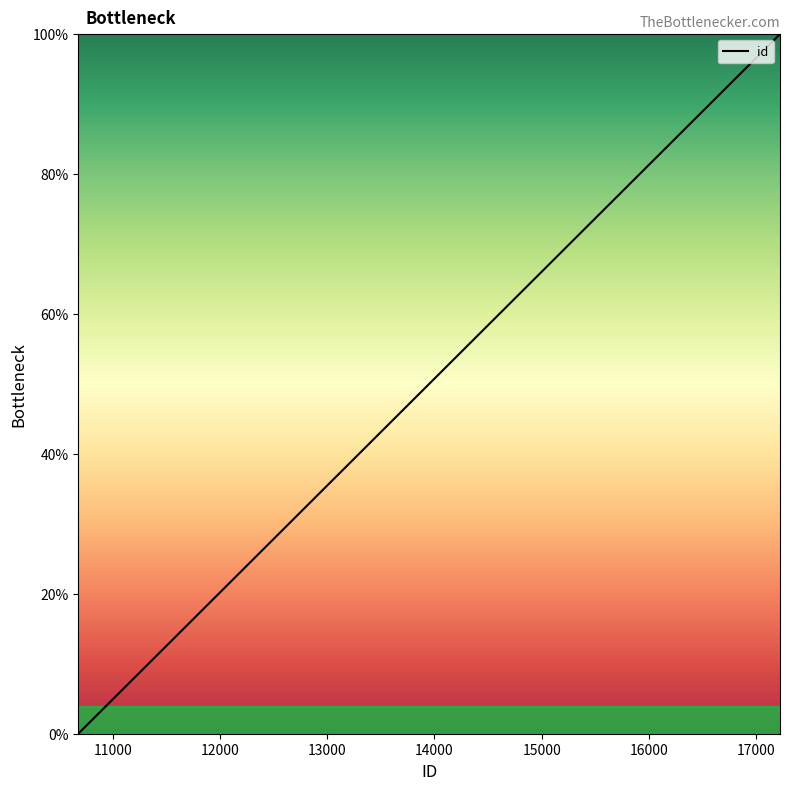

What is the difference between the maximum and minimum values?

100.0